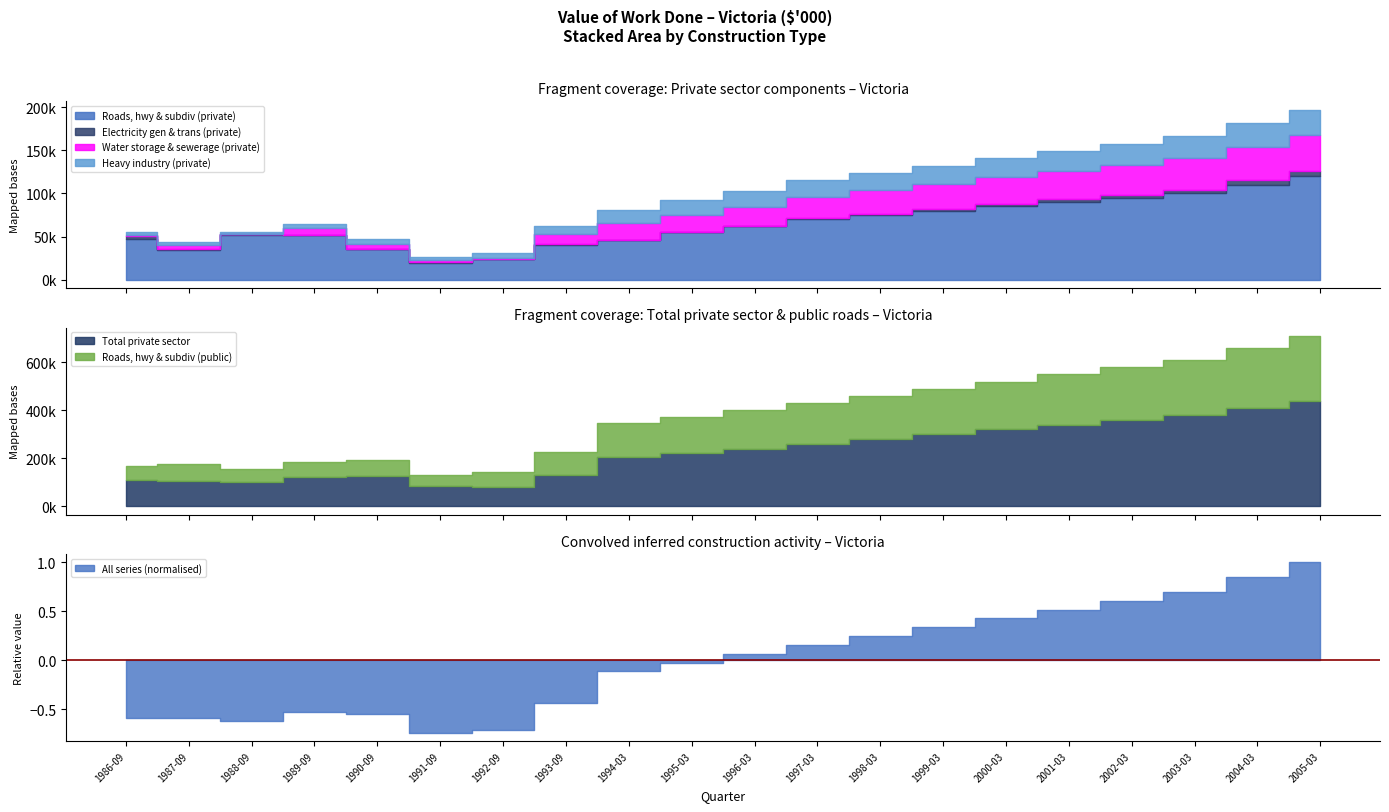

True or false: Total private sector and Roads, hwy & subdiv (private) cross at least once.

False